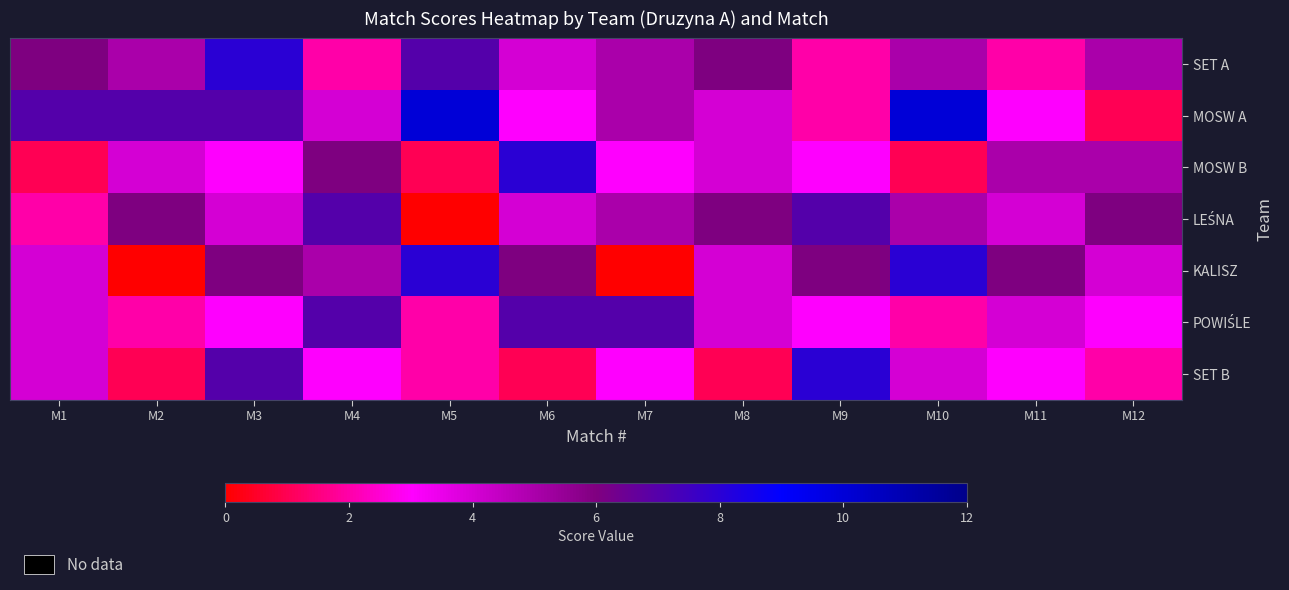

List the series in order of their peak value, lowest first.

LEŚNA, POWIŚLE, SET A, MOSW B, KALISZ, SET B, MOSW A